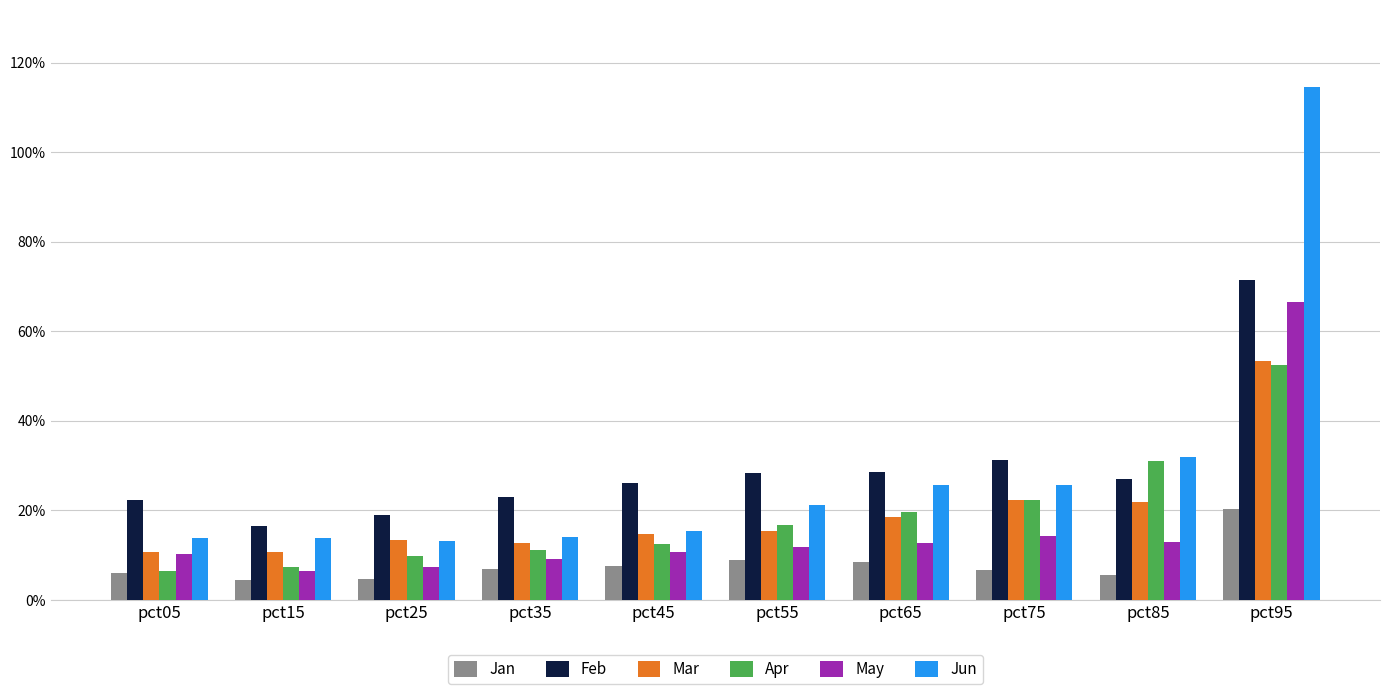

At how many categories does at least one series exceed 0?

10